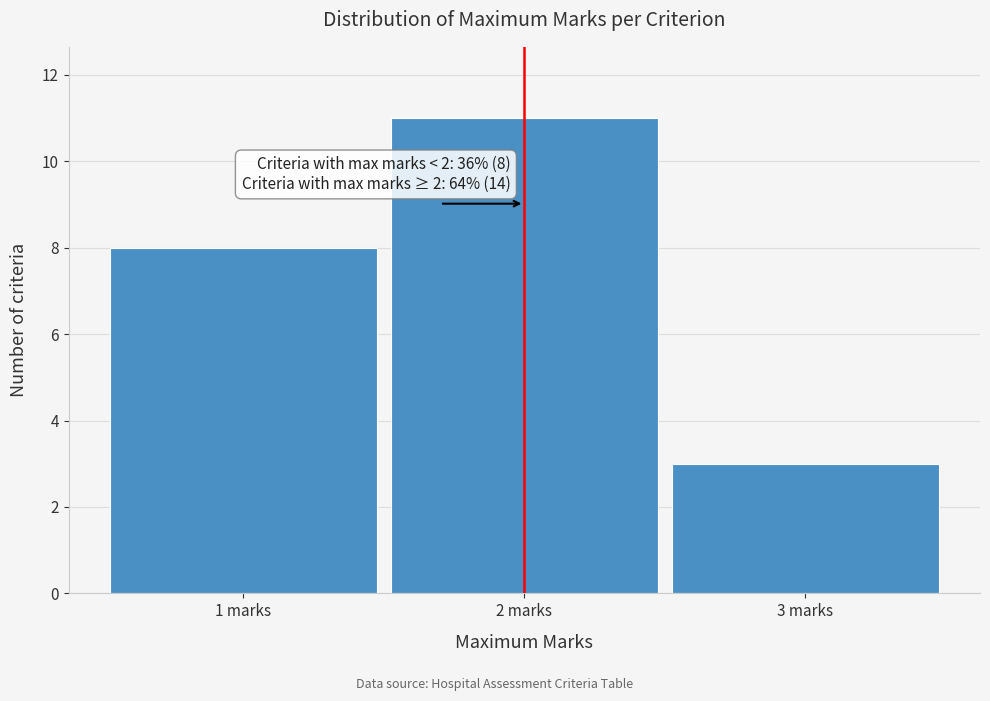

Over which range of the x-axis is the bar tallest?

1.5 to 2.5